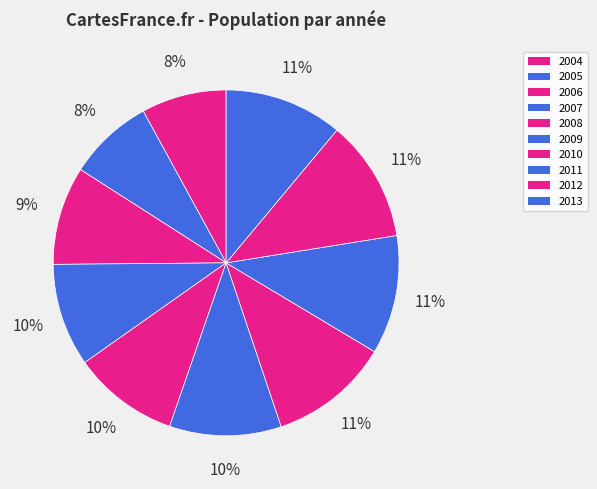

Which has a higher value, 2007 or 2010?

2010